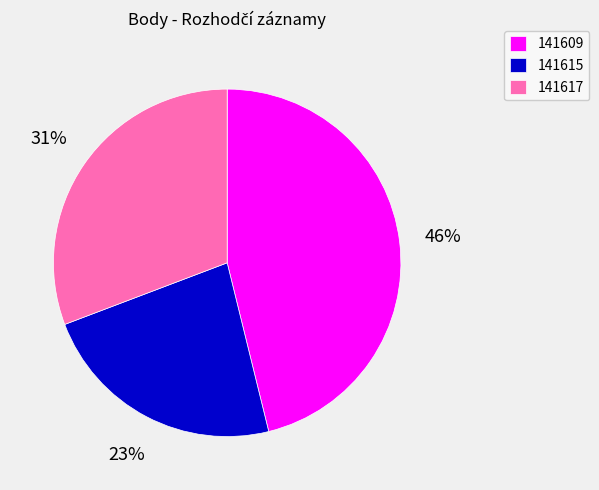

To the nearest percent, what portion does 141615 represent?

23%